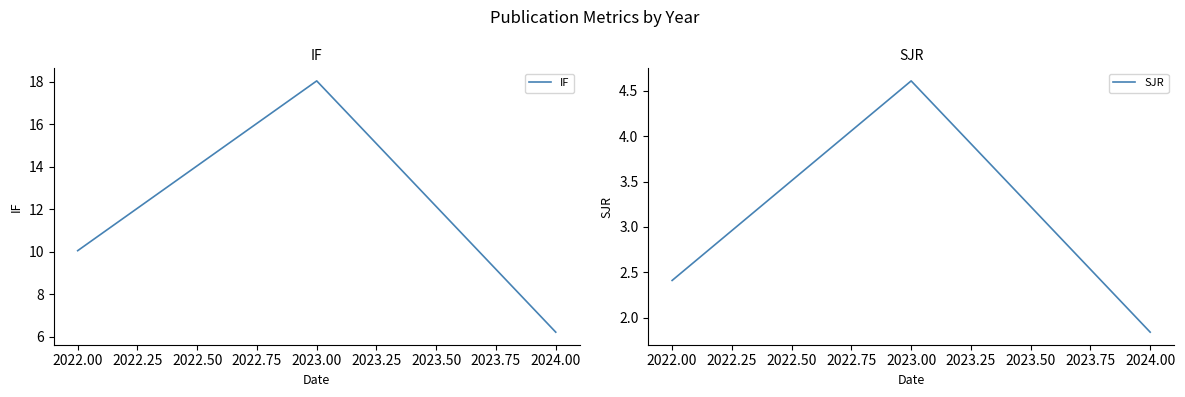

What is the difference between the second highest and minimum values in the SJR series?

0.6